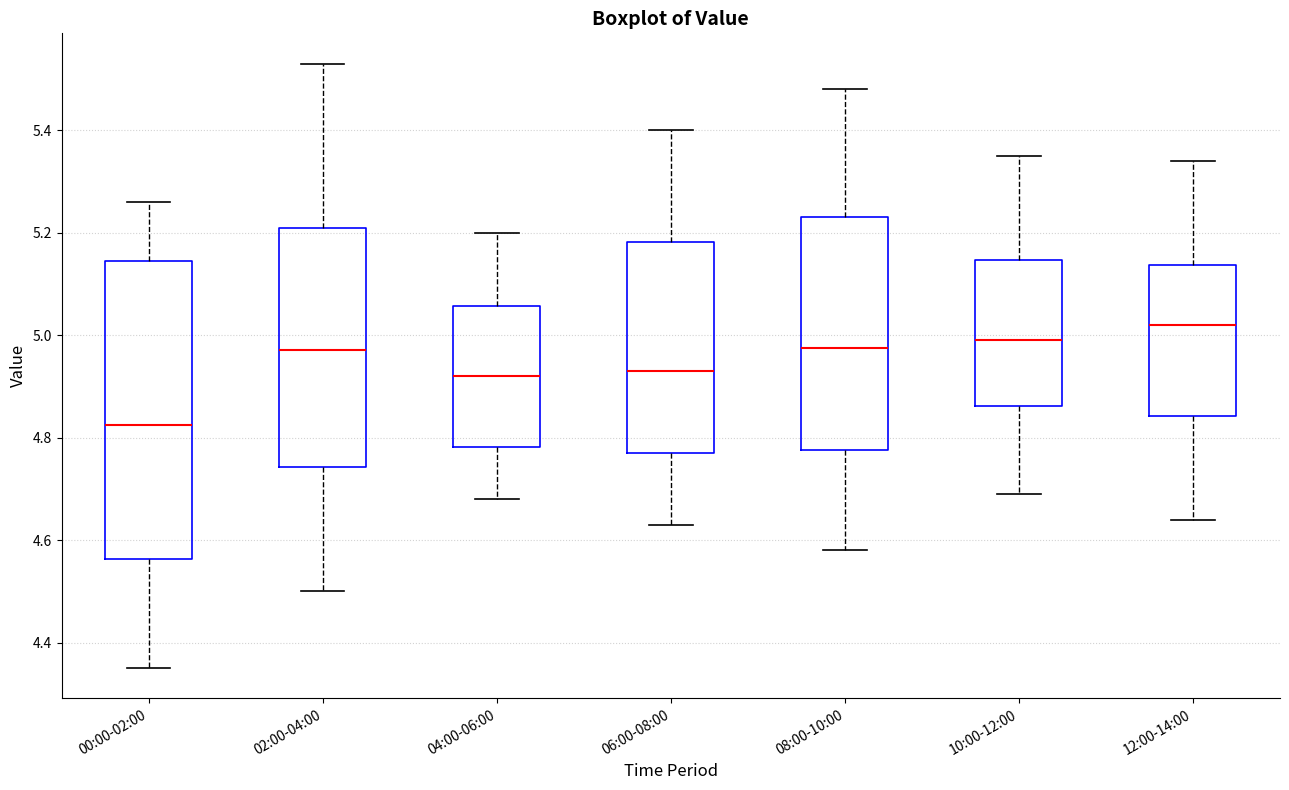

Which box is the tallest, from its lower edge to its upper edge?

00:00-02:00